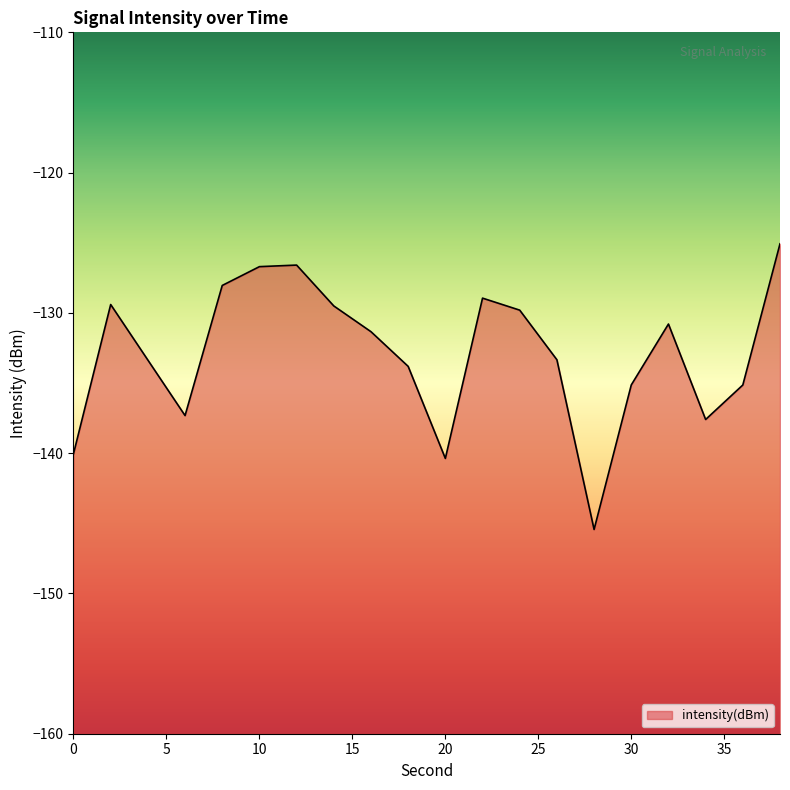

What is the difference between the values at 34 and 10?

10.9